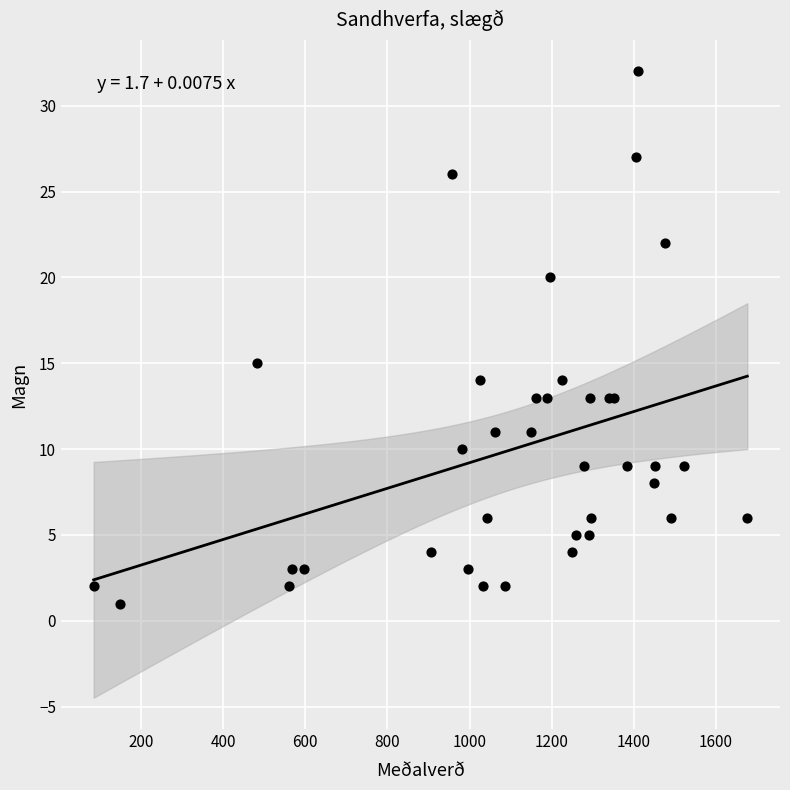

What Y value in the scatter plot is closest to 16?

15